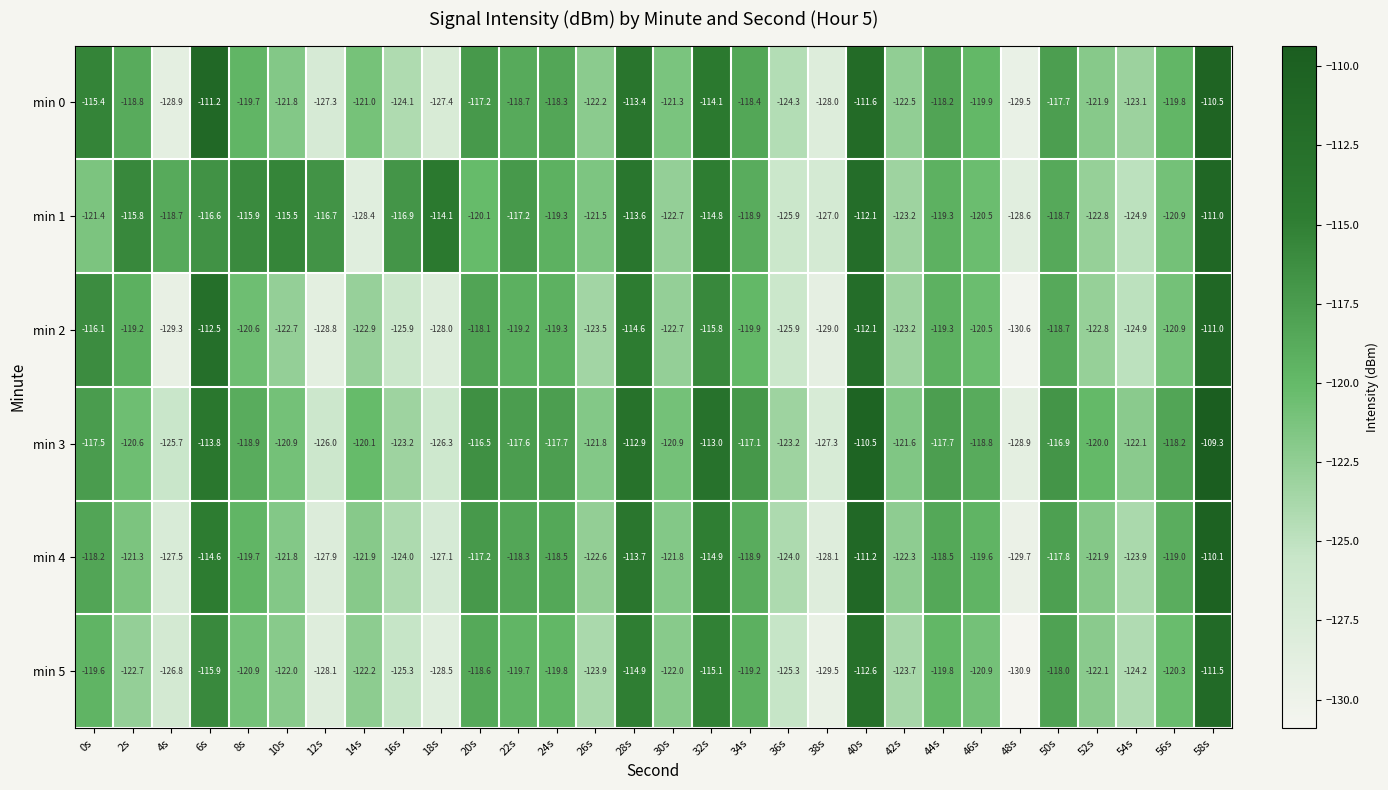

Which label corresponds to the smallest value in the chart?

48s